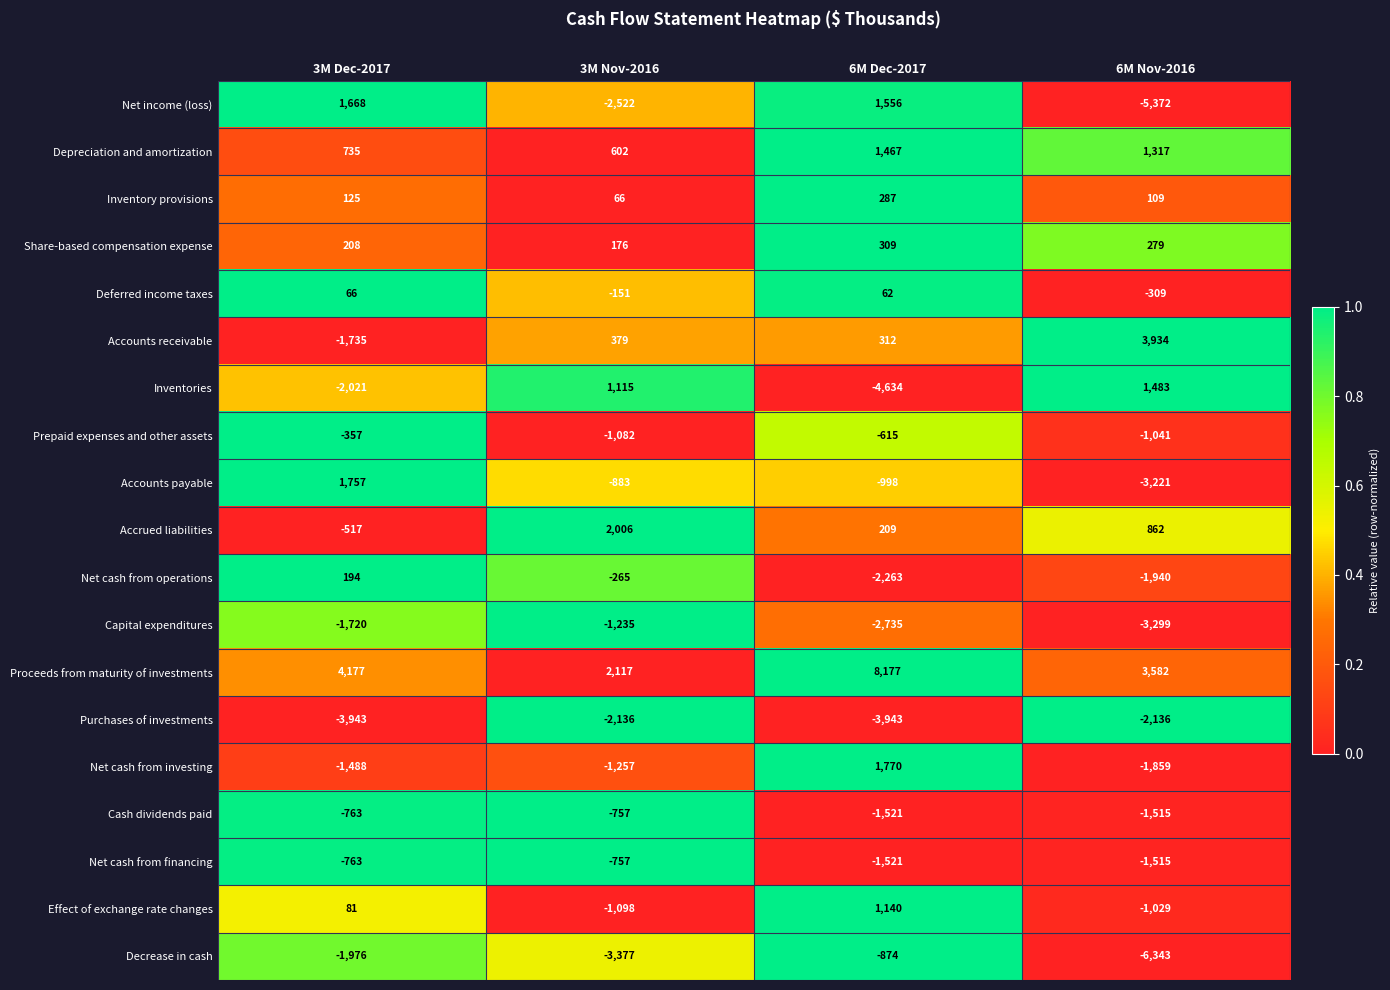

Which category has the highest value across all series?

6M Dec-2017